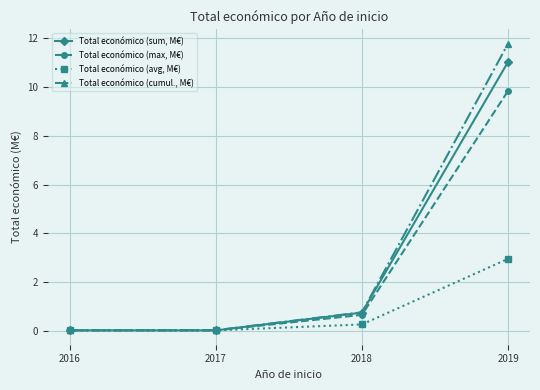

At which category is the sum across all series the highest?

2019